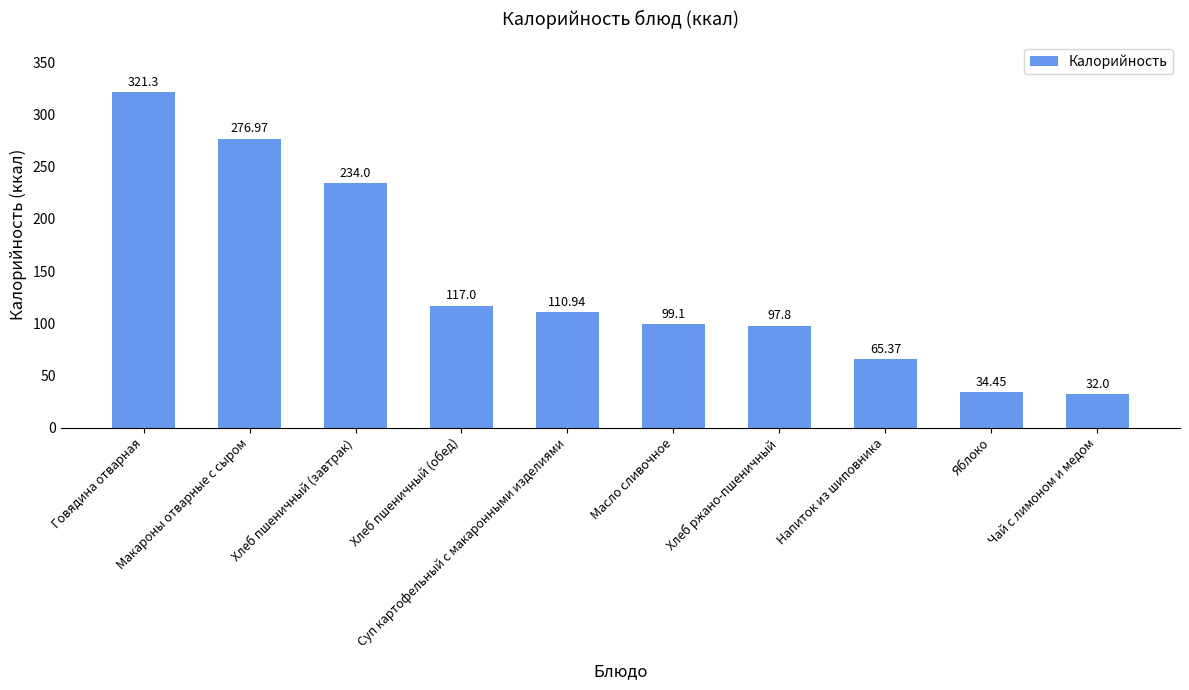

True or false: the data shows 36.7 at Суп картофельный с макаронными изделиями.

False